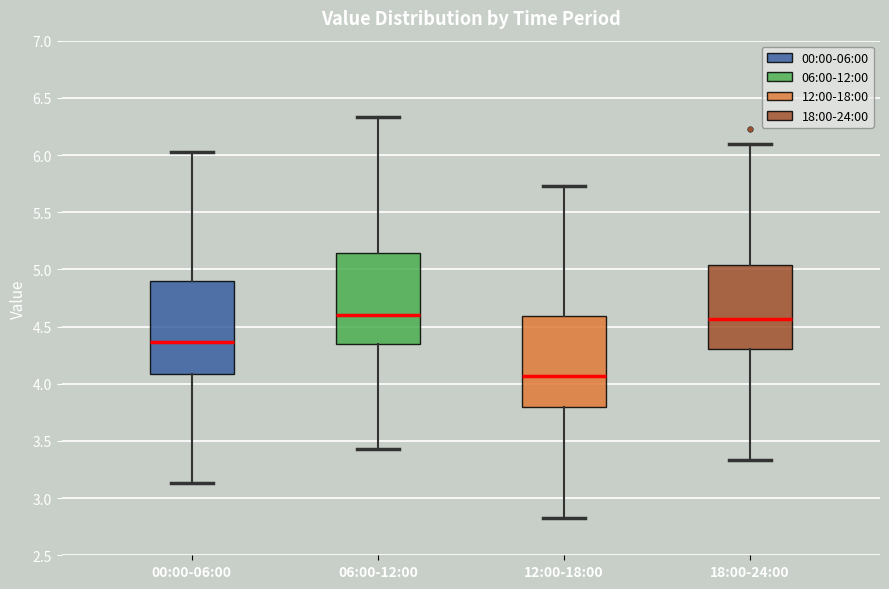

Which box's median line is the lowest?

12:00-18:00